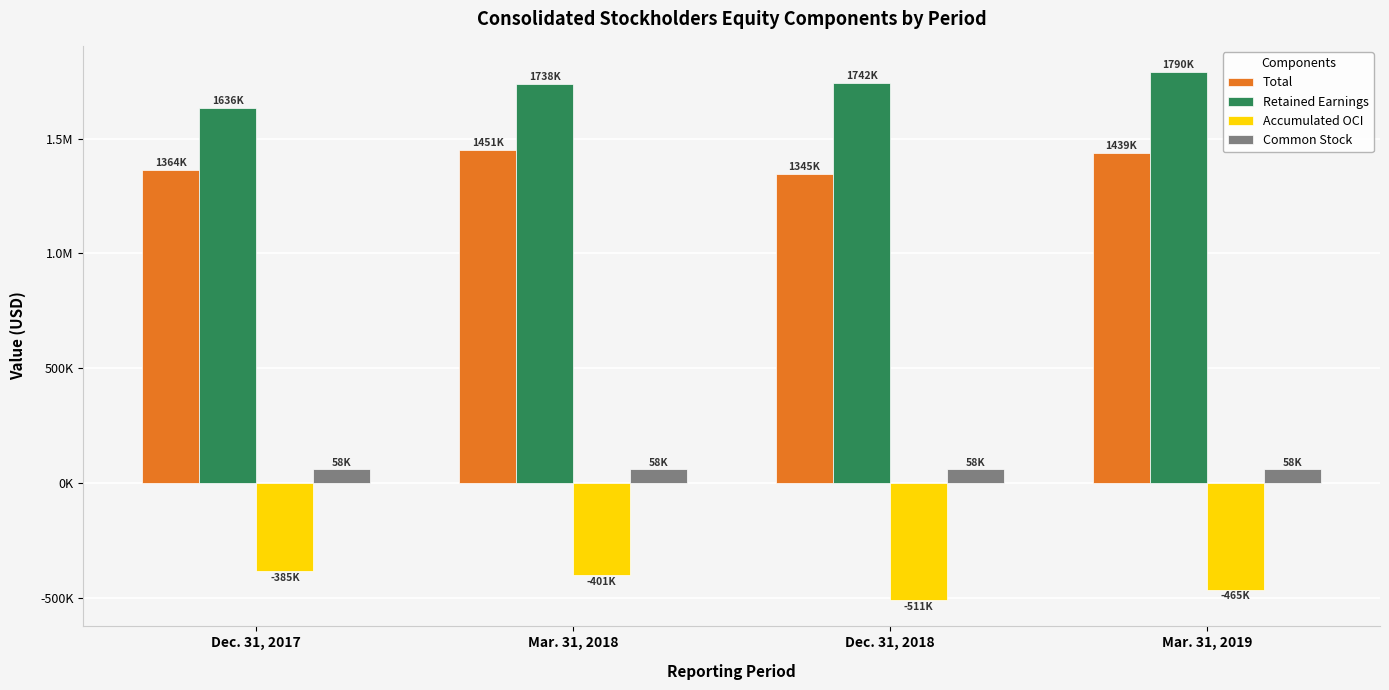

Read the Accumulated OCI value at Dec. 31, 2018, to the nearest 100.

-510700